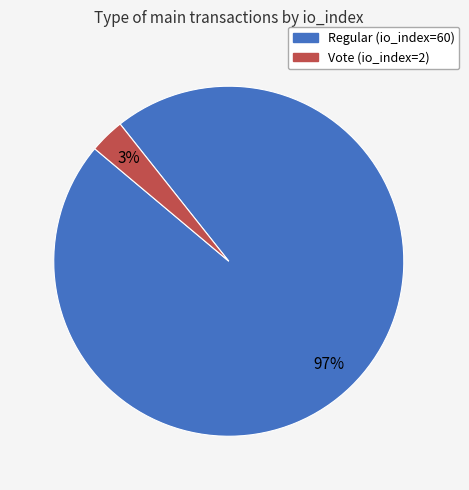

Combined, do Vote (io_index=2) and Regular (io_index=60) account for over 50%?

Yes